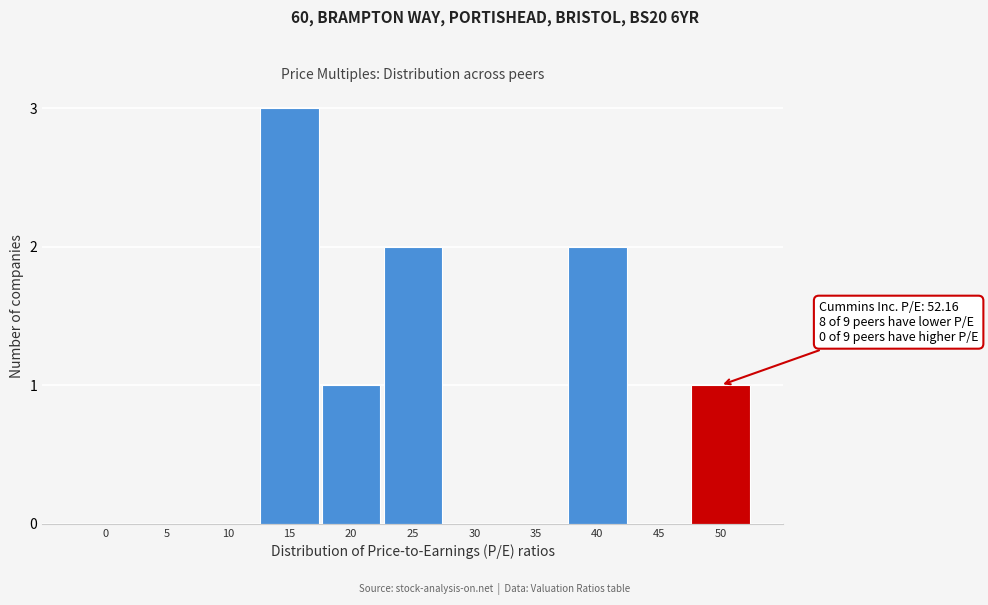

Reading right to left, what are all the values shown in this chart?

50=1	45=0	40=2	35=0	30=0	25=2	20=1	15=3	10=0	5=0	0=0